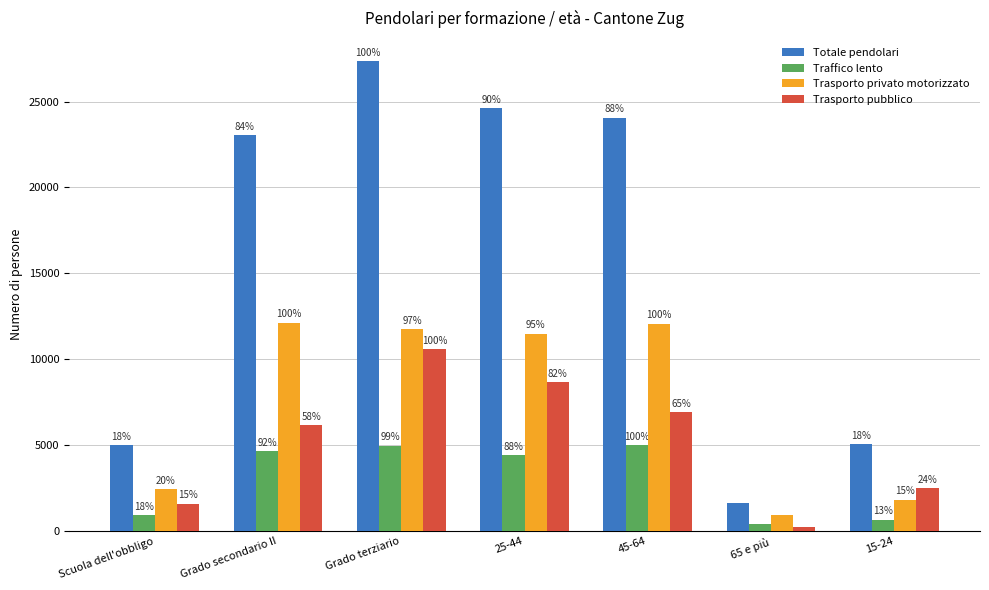

What are all the series names shown in the legend?

Totale pendolari, Traffico lento, Trasporto privato motorizzato, Trasporto pubblico